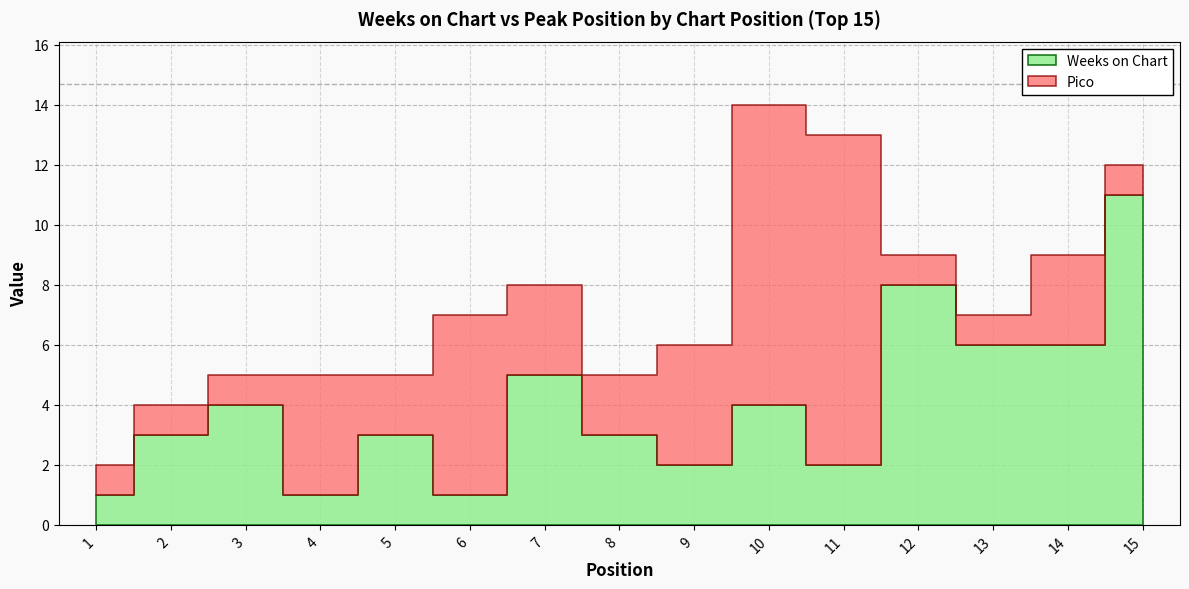

Does the chart have visible grid lines?

Yes